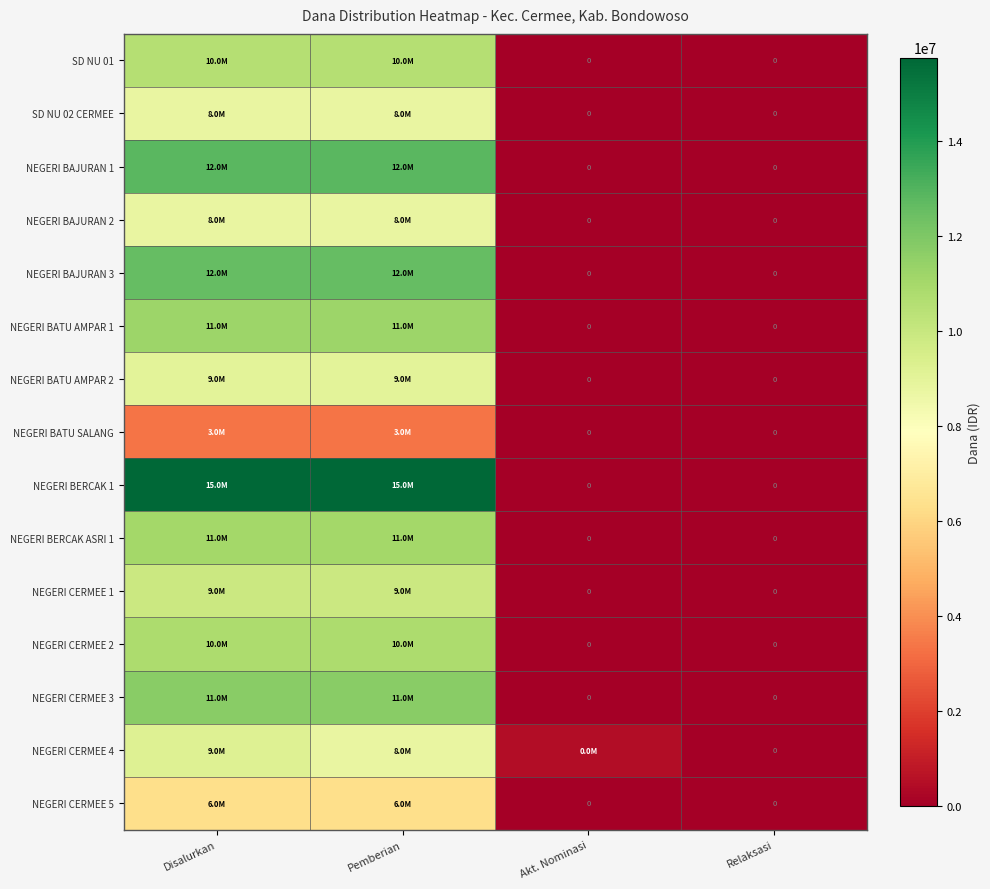

Which has a higher value, Pemberian or Akt. Nominasi?

Pemberian